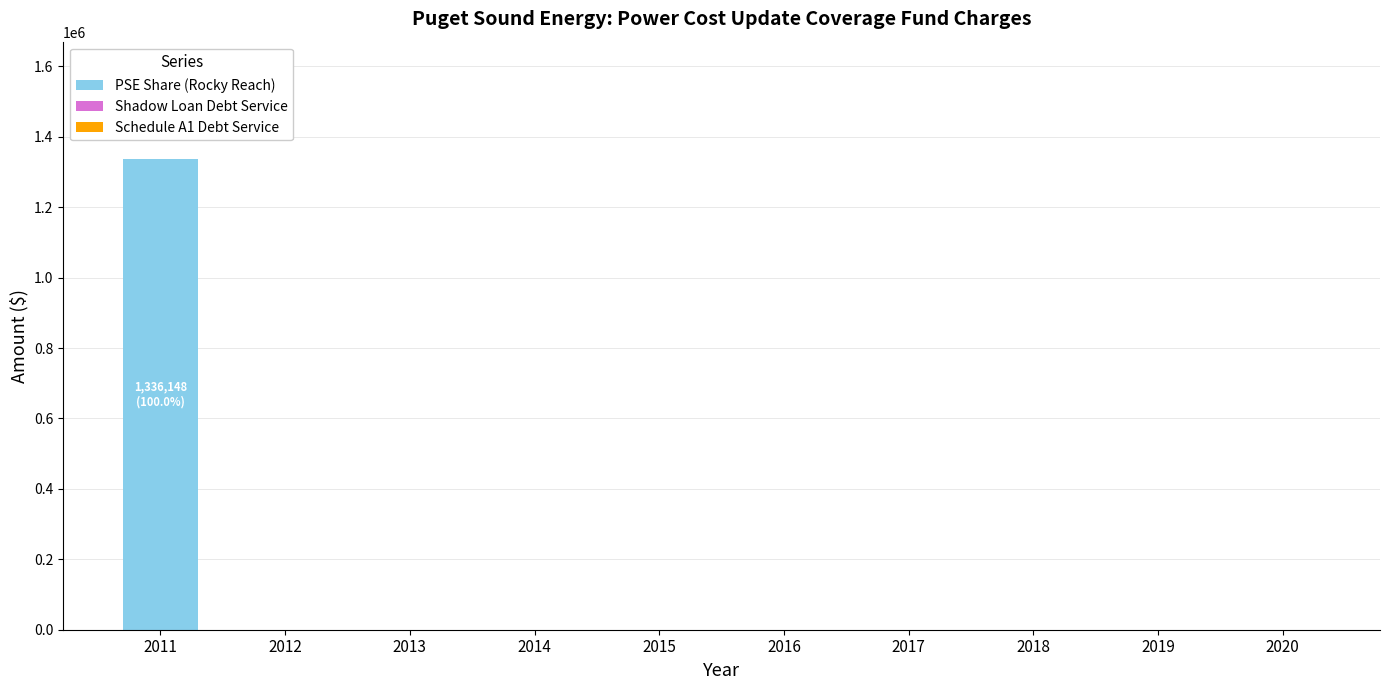

The value at 2013 is 0.0. True or false?

True